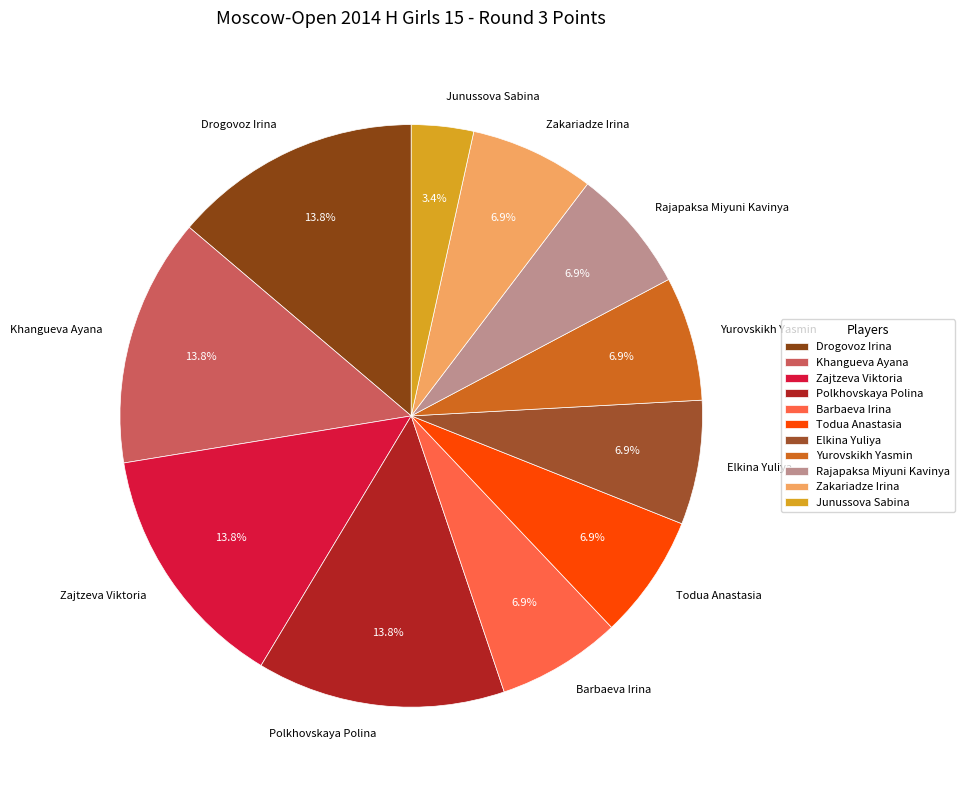

Between Junussova Sabina and Drogovoz Irina, which is larger?

Drogovoz Irina